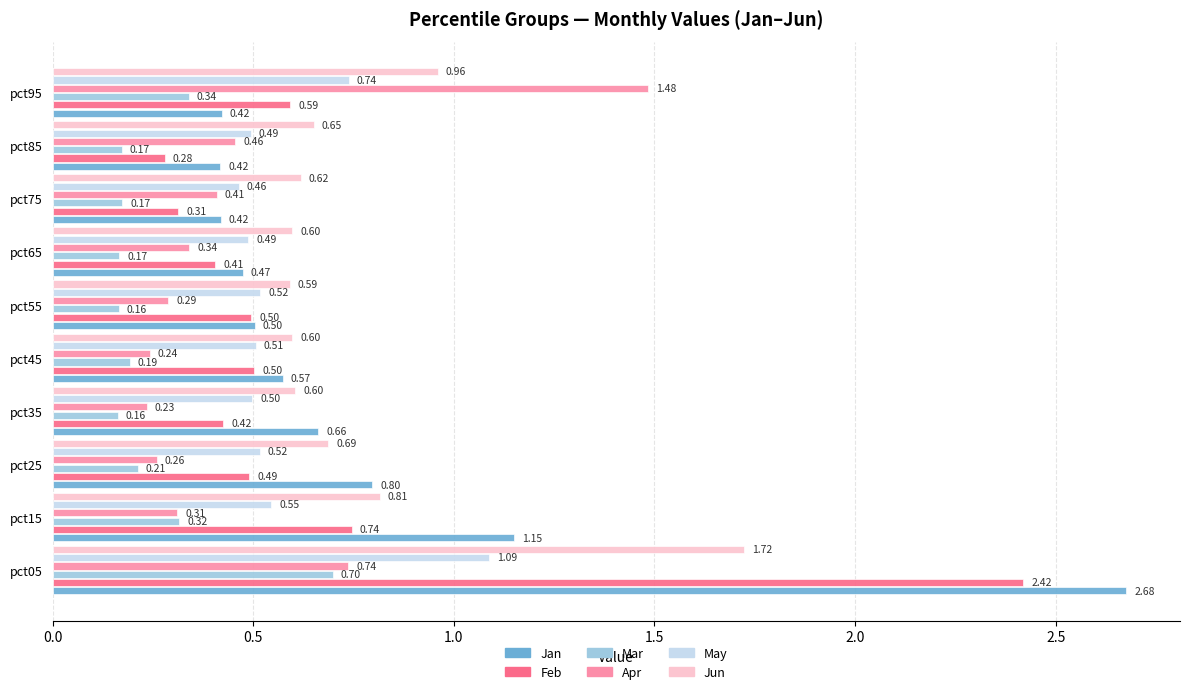

How many distinct data groups are displayed?

6